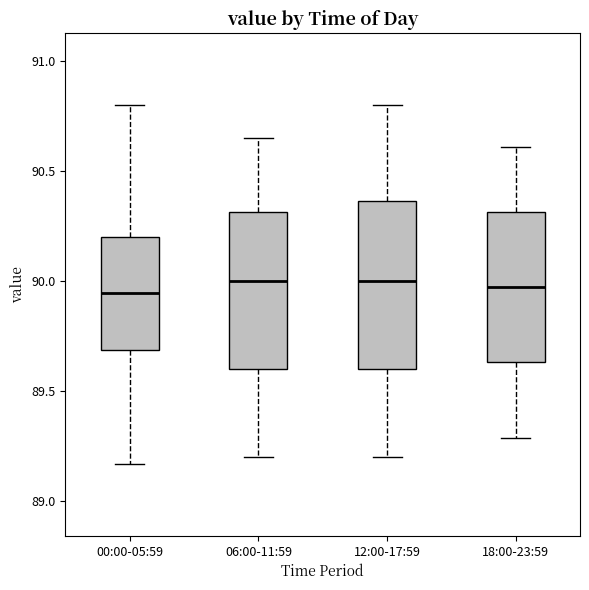

Reading left to right, read every box against the y-axis: the position of its median line, the range the box covers, and the ends of its whiskers. The values are not printed on the chart, so give them approximately, as read against the axis.

00:00-05:59: median 89.95, box 89.70 to 90.20, whiskers 89.15 to 90.80
06:00-11:59: median 90.00, box 89.60 to 90.30, whiskers 89.20 to 90.65
12:00-17:59: median 90.00, box 89.60 to 90.35, whiskers 89.20 to 90.80
18:00-23:59: median 90.00, box 89.65 to 90.30, whiskers 89.30 to 90.60